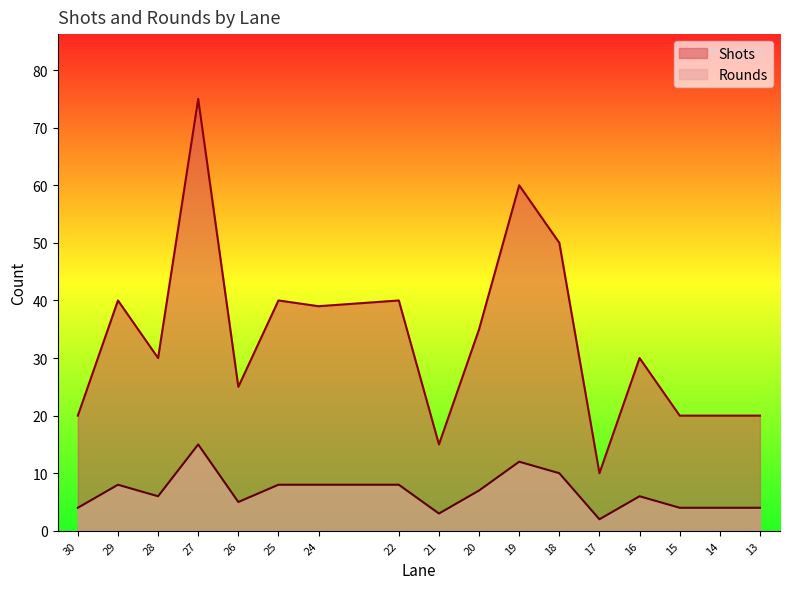

At which label does Shots reach its peak?

27